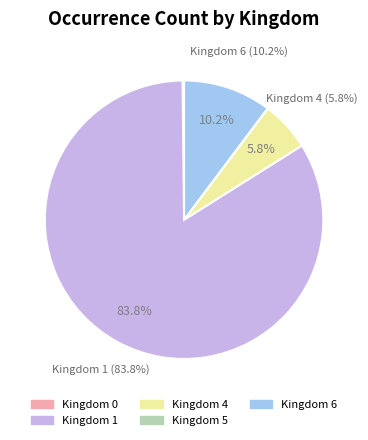

Is it true that Kingdom 5 is 0% of the pie?

True